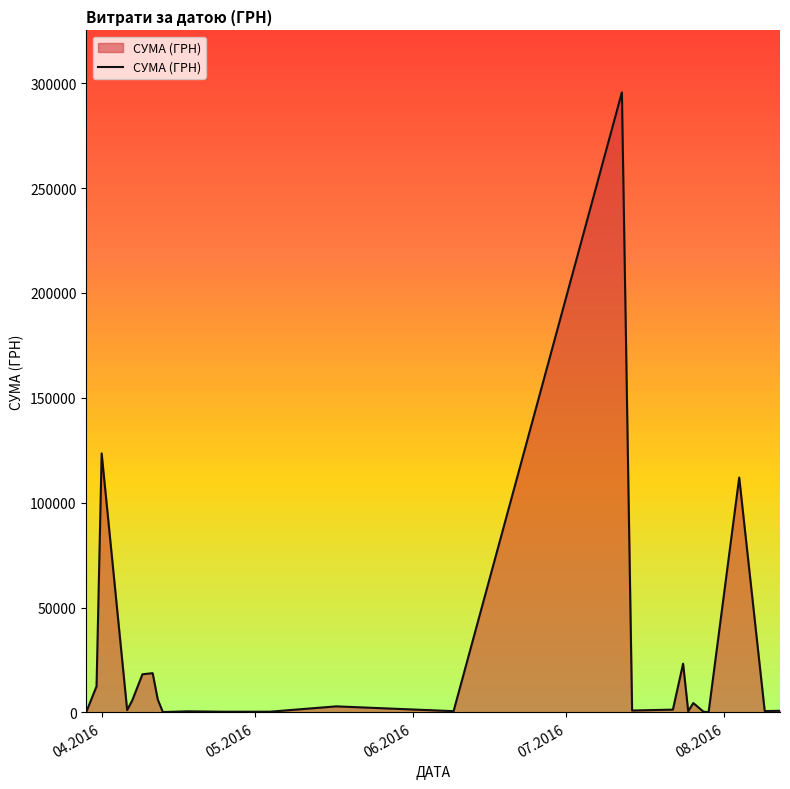

What is the greatest value displayed?

295638.6